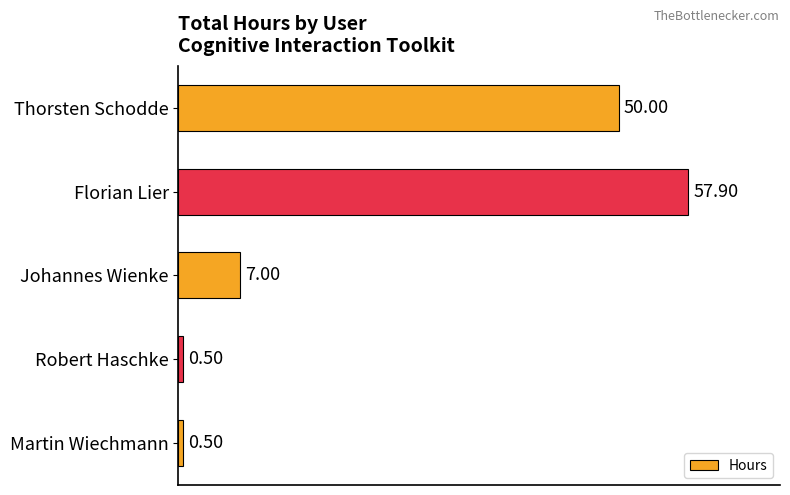

Which category has the highest value across all series?

Florian Lier